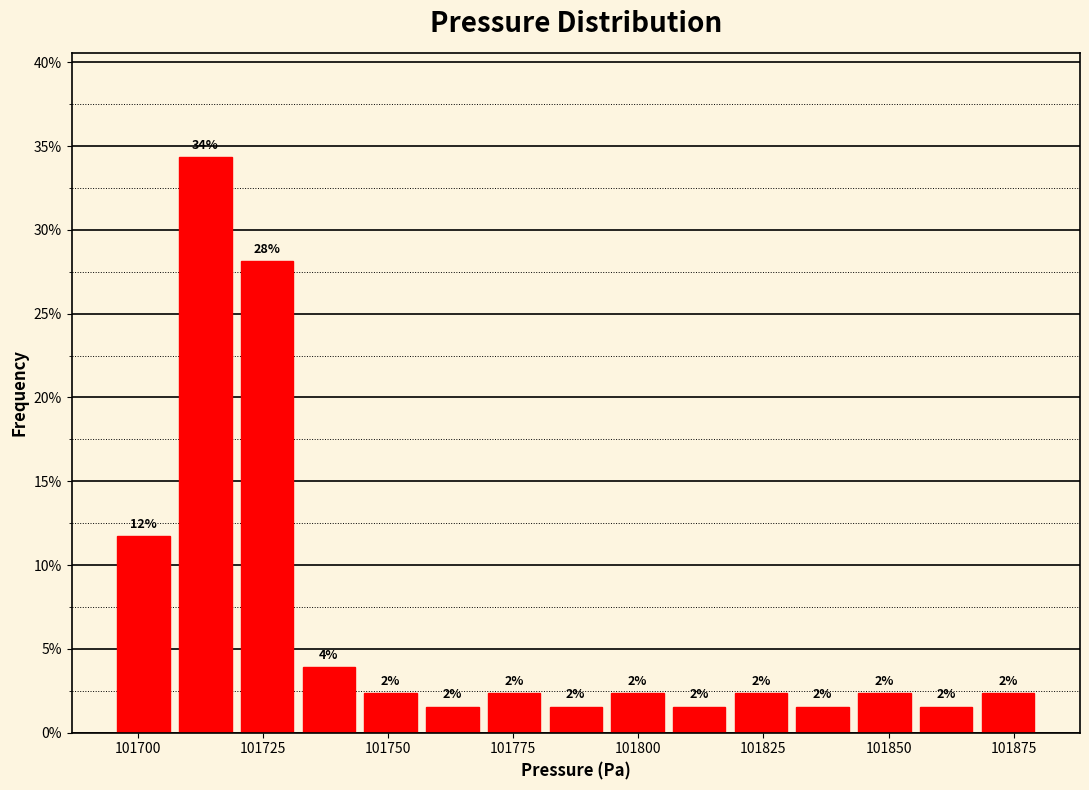

Around what value on the x-axis is the tallest bar? Give the approximate position of its centre, as read against the axis.

101715